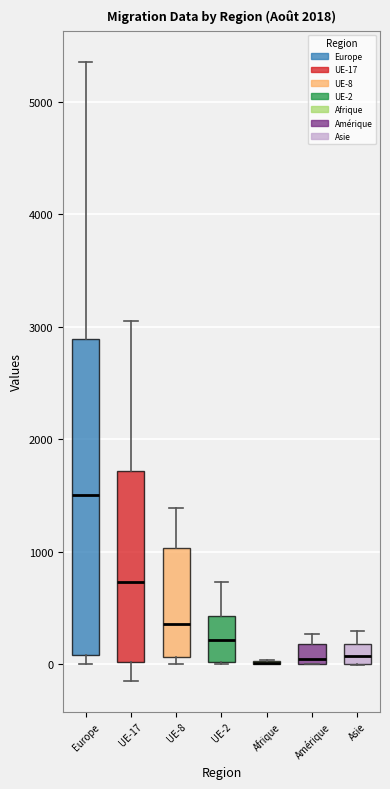

Comparing the boxes themselves (not the whiskers), which one is the tallest?

Europe